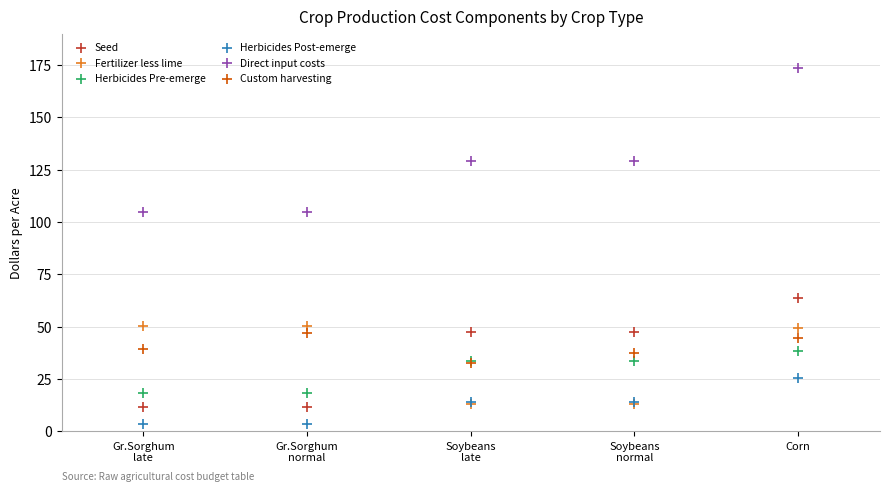

Which series has the widest spread of Y values?

Direct input costs